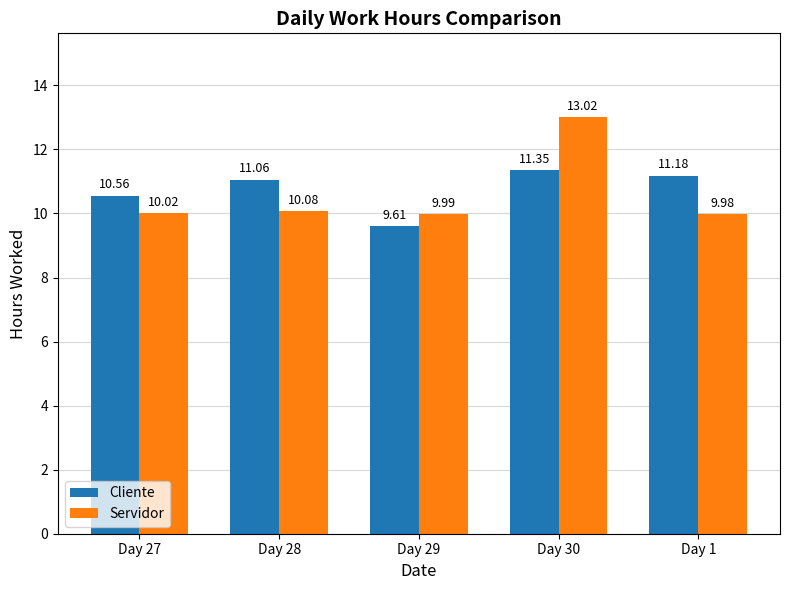

Are the bars grouped side by side (vs. stacked)?

Yes